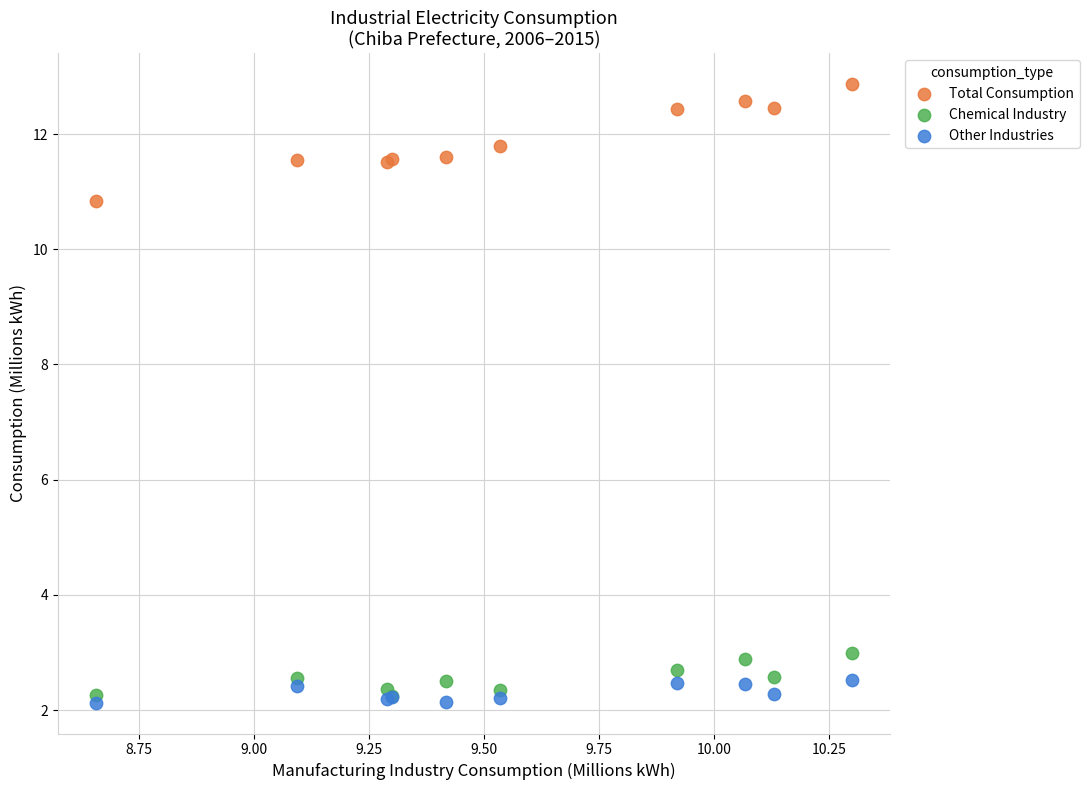

Which series reaches the maximum Y coordinate?

Total Consumption